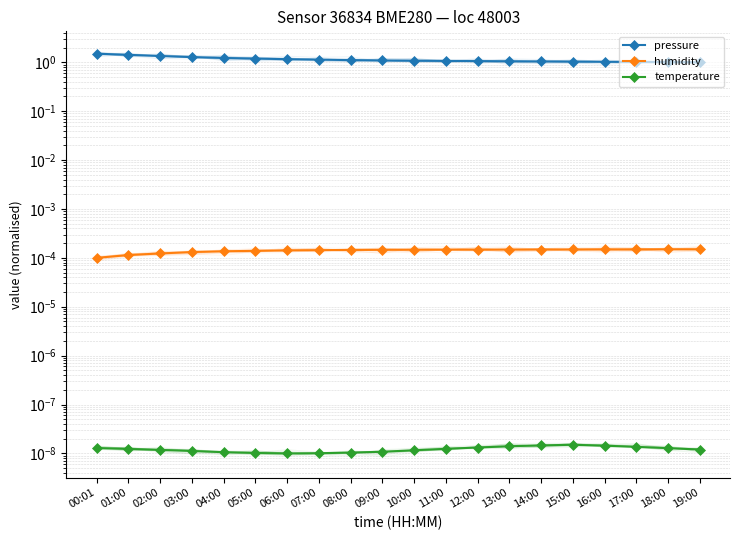

Is it true that temperature equals 0.0 at 15:00?

True